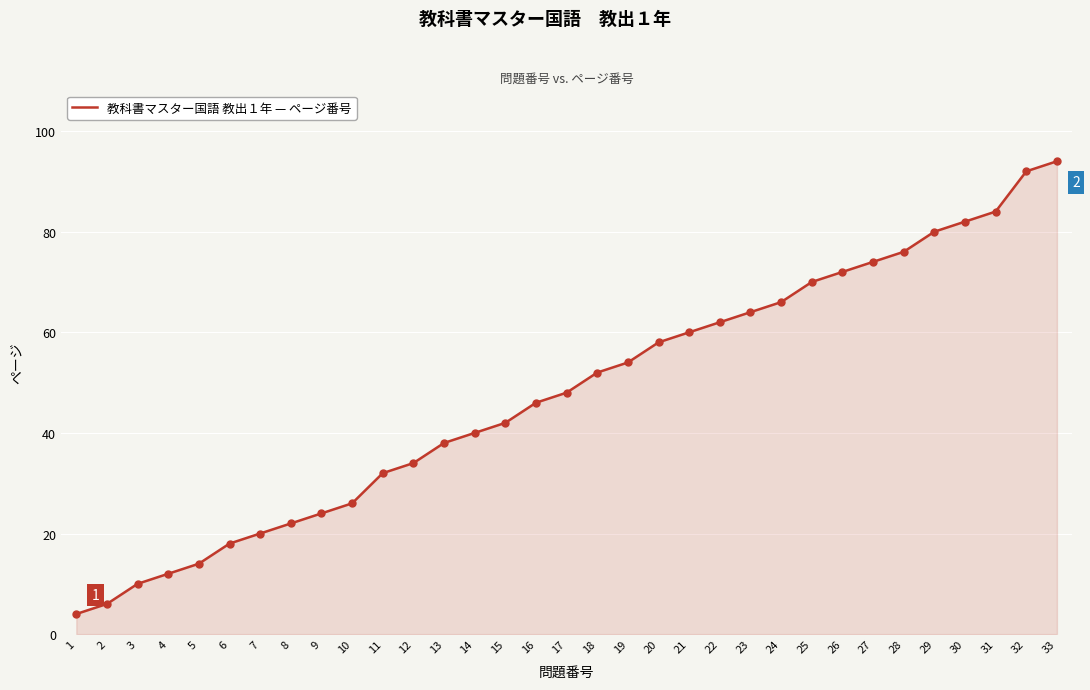

What is the change in value from 8 to 12?

+12